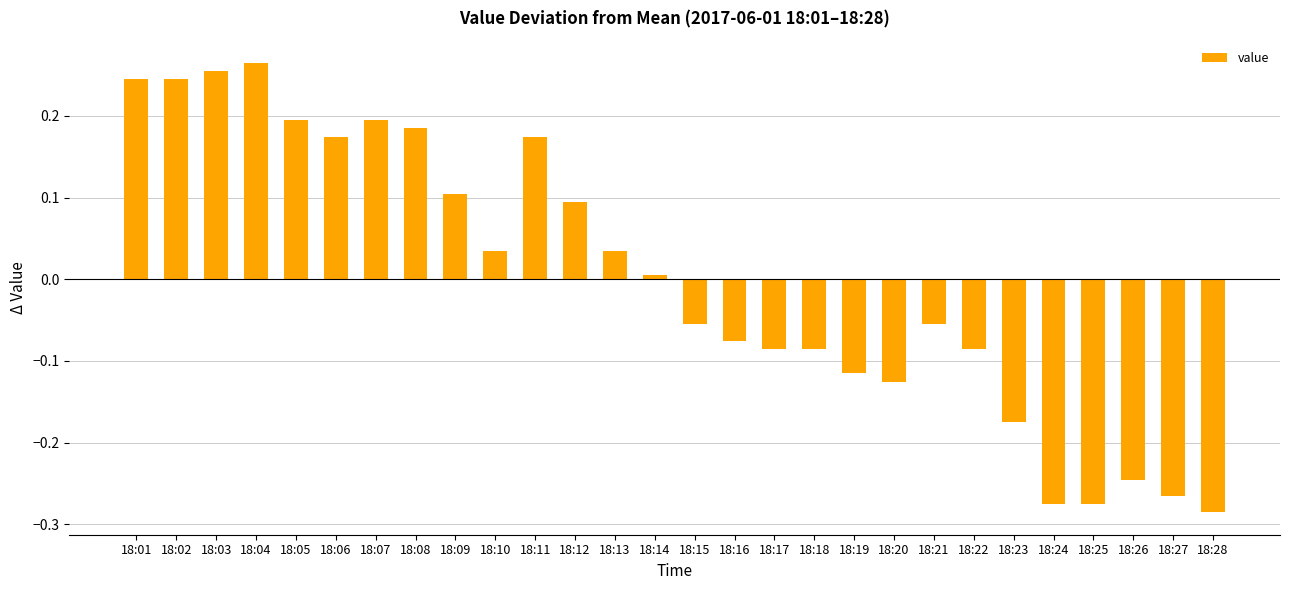

Which has a higher value, 18:20 or 18:01?

18:01